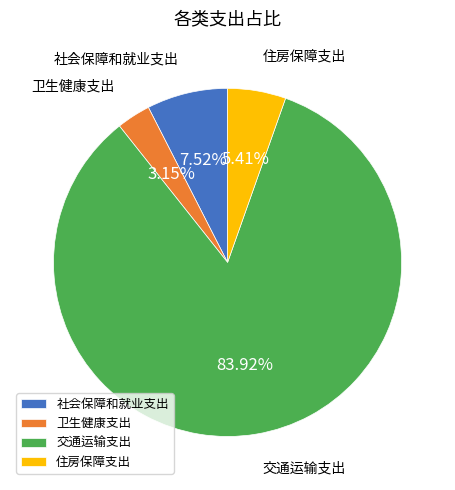

Which slice is the smallest?

卫生健康支出